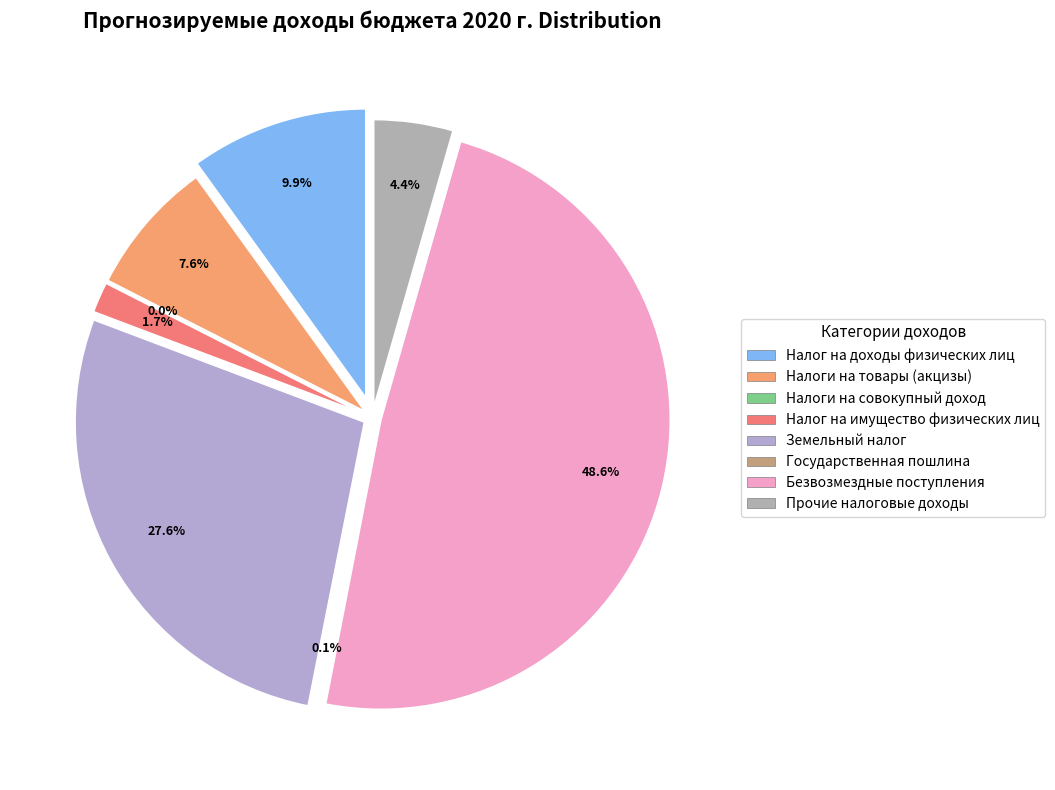

What percentage is the Земельный налог slice, to the nearest percent?

28%